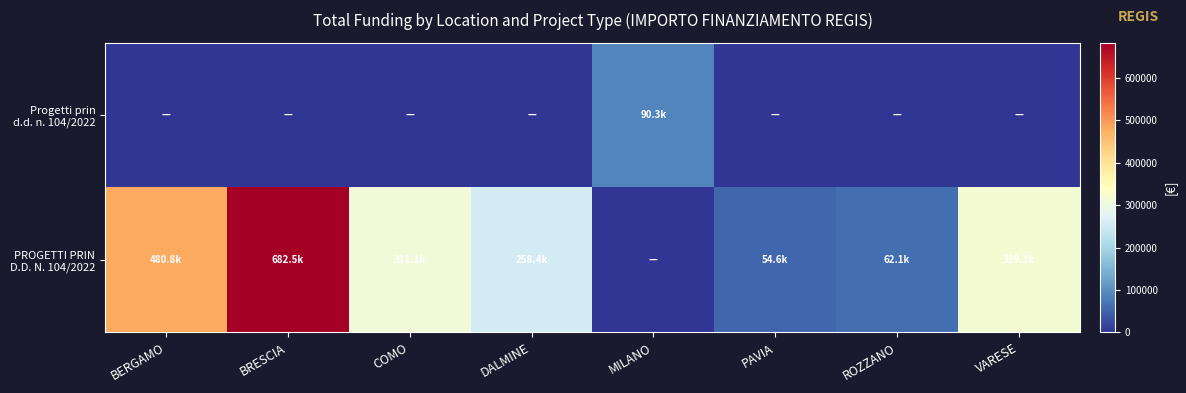

At how many categories does at least one series exceed 548899?

1